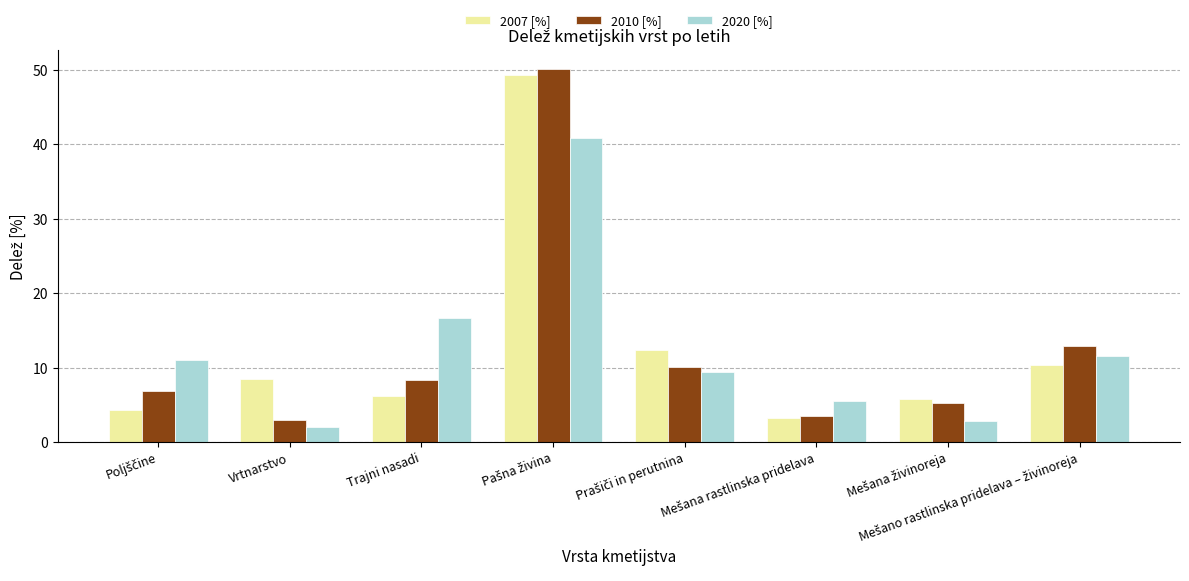

At how many categories does at least one series exceed 5?

8